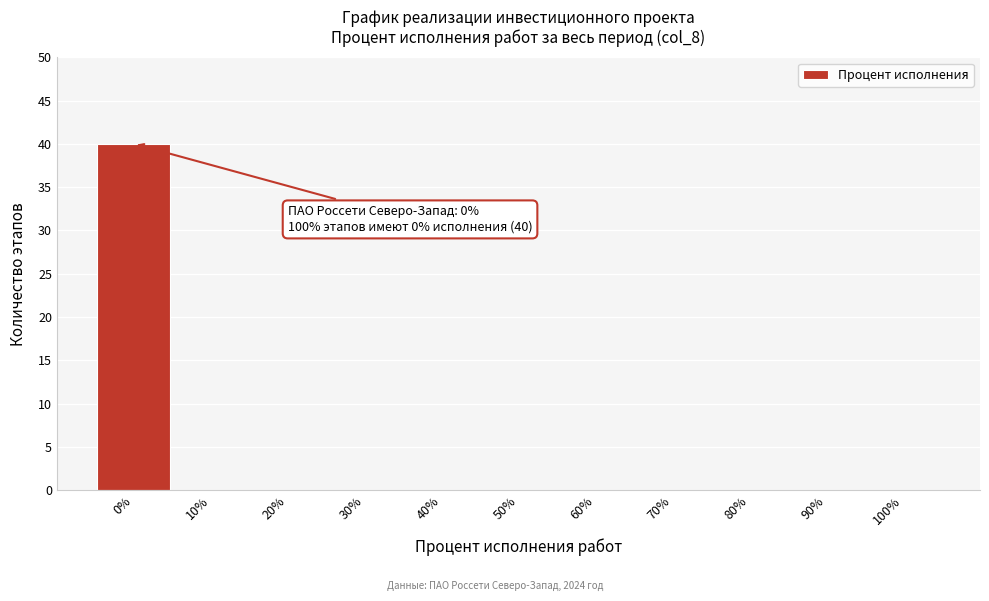

Over which range of the x-axis is the bar tallest?

-5 to 5